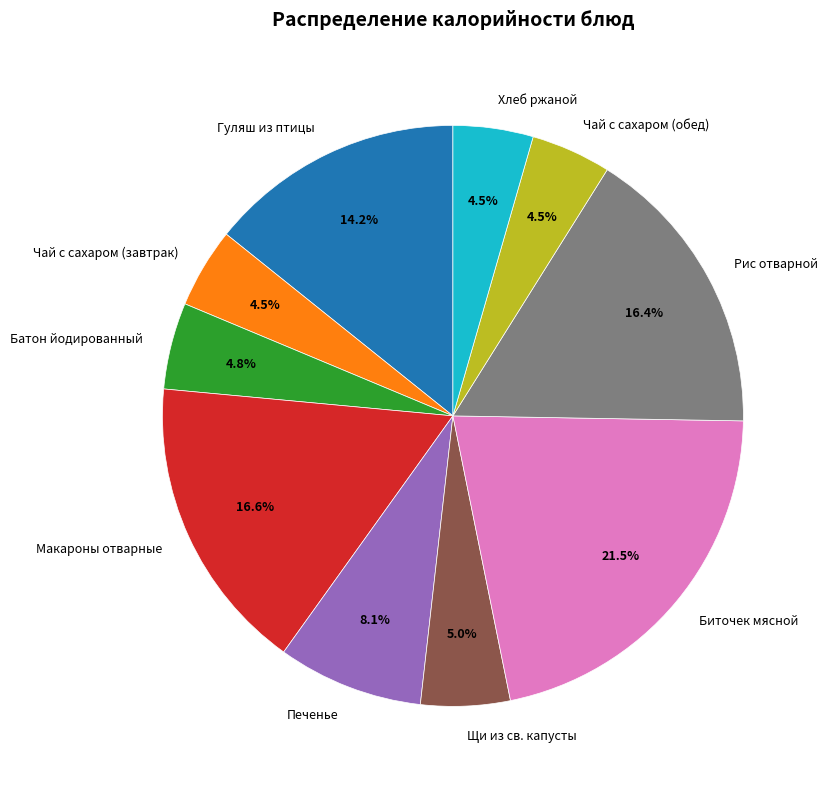

Is there any slice that represents more than half of the pie?

No